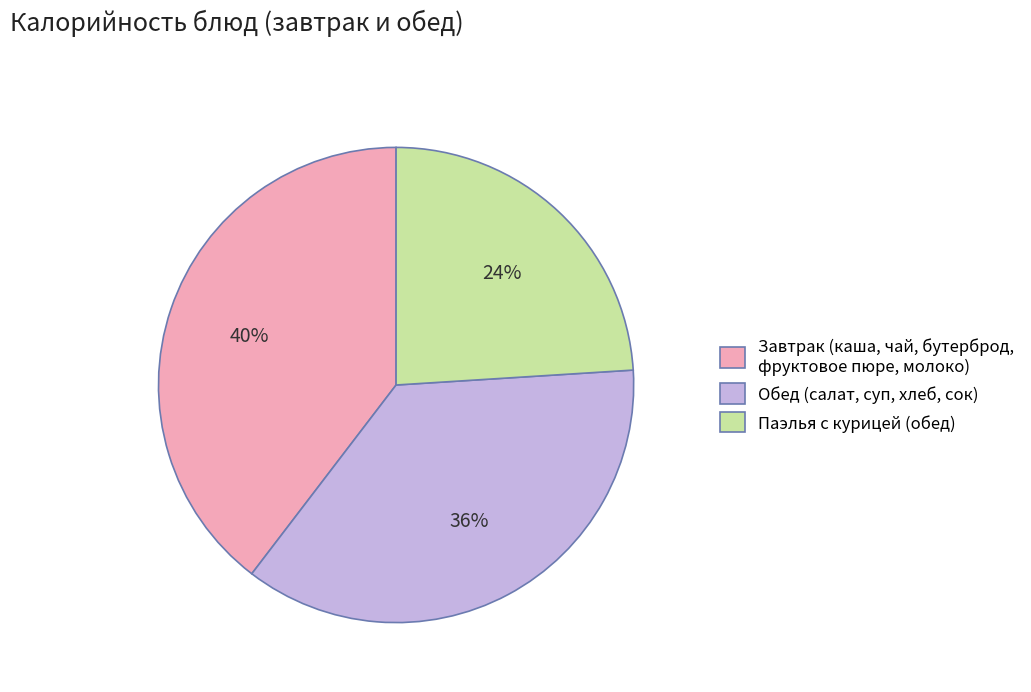

What percentage is the Завтрак (каша, чай, бутерброд, фруктовое пюре, молоко) slice, to the nearest percent?

40%